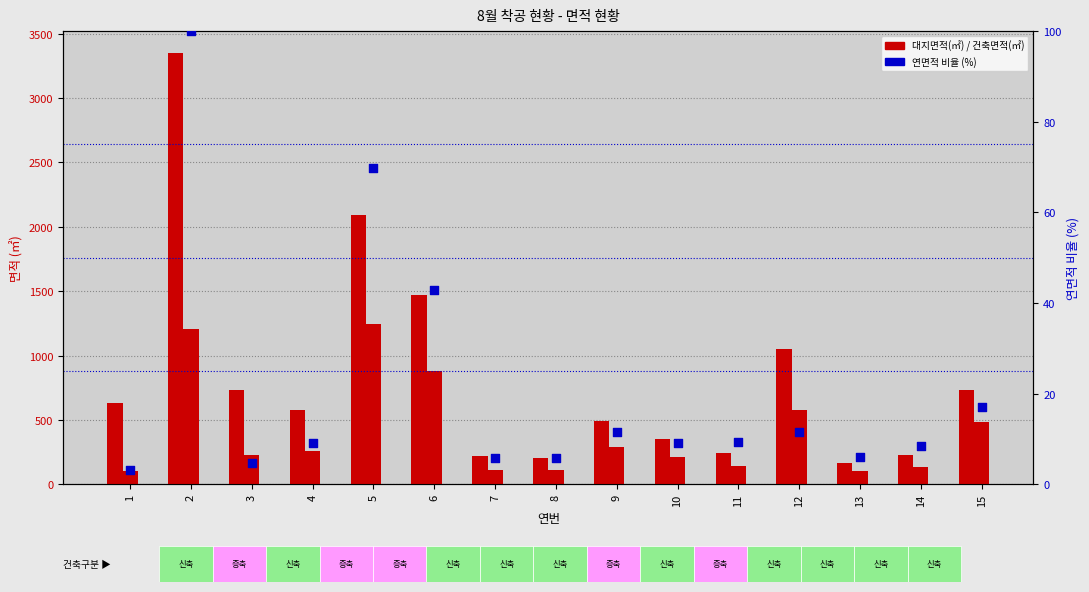

Is the value of 대지면적(㎡) at 6 greater than the value of 건축면적(㎡) at 4?

Yes